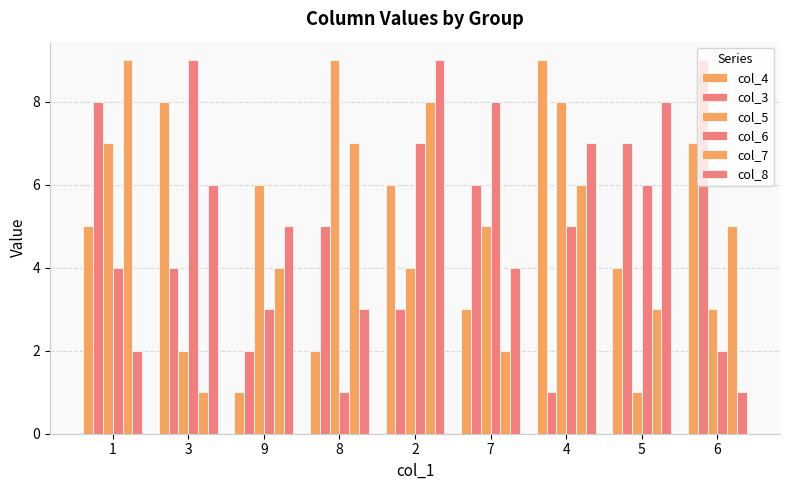

How many categories are shown in the chart?

9